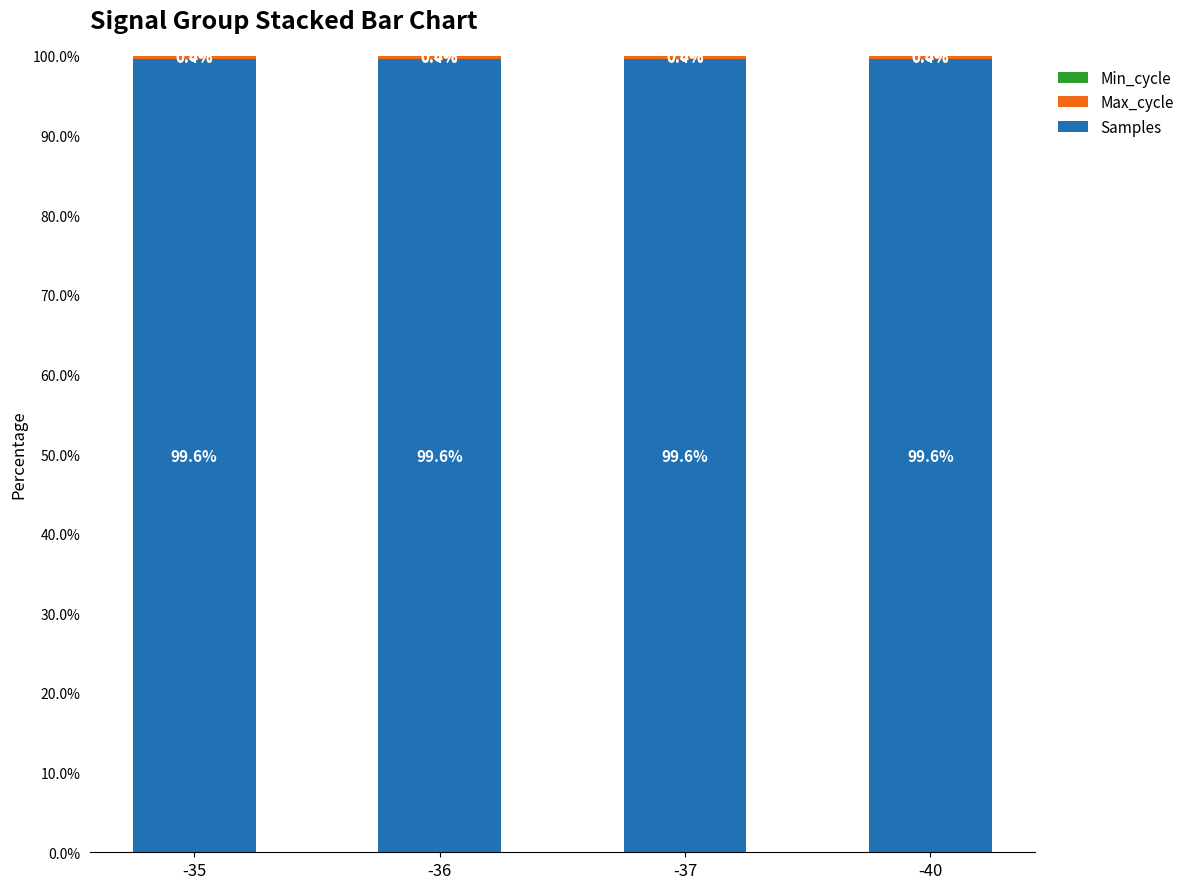

What is the highest value of the Samples series?

99.6